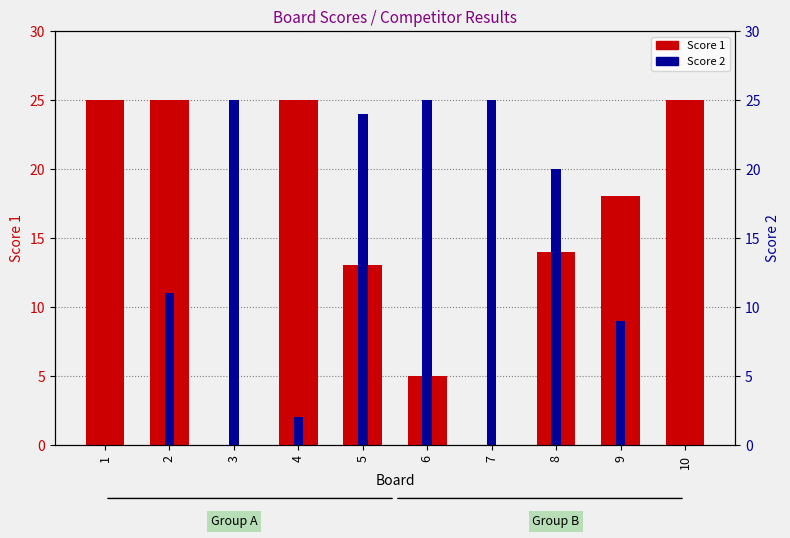

Rank the series by their average value, from lowest to highest.

Score 2, Score 1